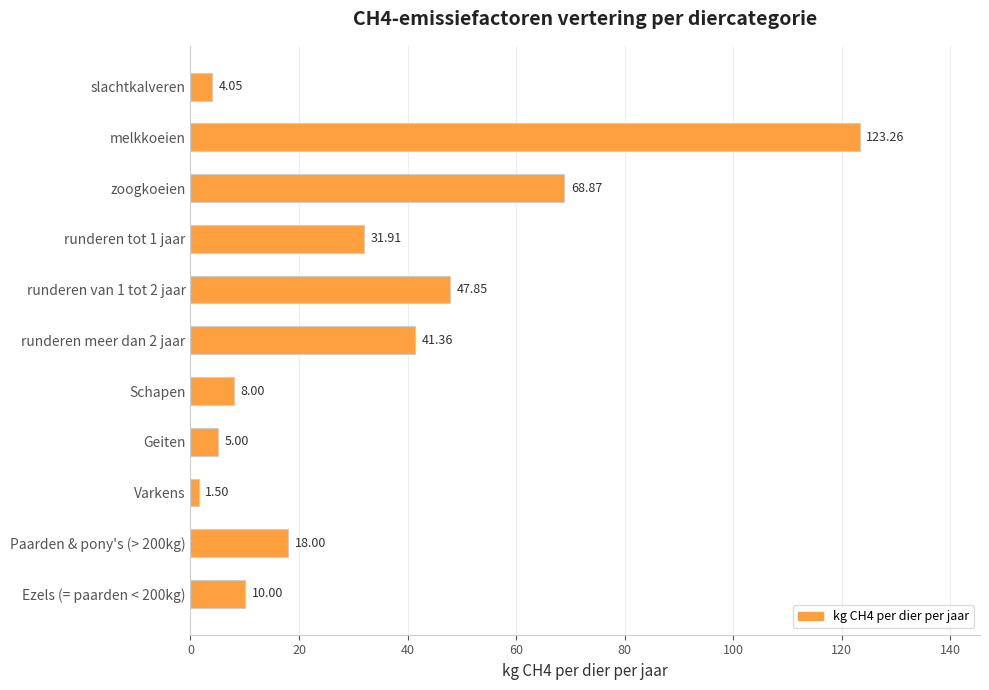

List the labels in order of value, smallest first.

Varkens, slachtkalveren, Geiten, Schapen, Ezels (= paarden < 200kg), Paarden & pony's (> 200kg), runderen tot 1 jaar, runderen meer dan 2 jaar, runderen van 1 tot 2 jaar, zoogkoeien, melkkoeien